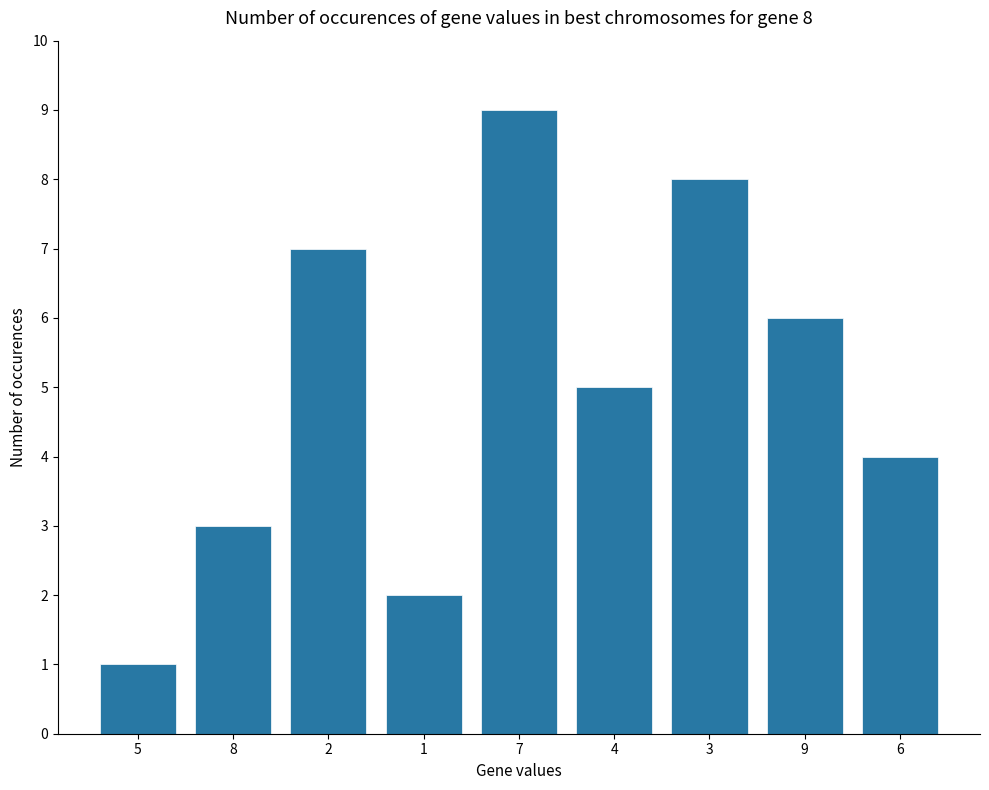

Reading left to right, list all the values displayed in this chart.

1	3	7	2	9	5	8	6	4